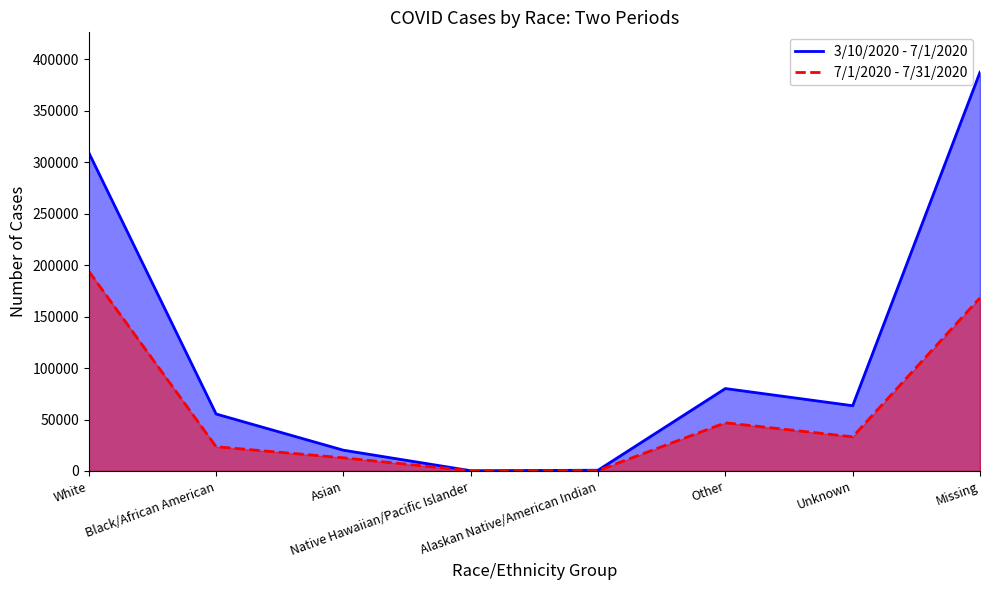

What is the sum of all 3/10/2020 - 7/1/2020 values?

916766